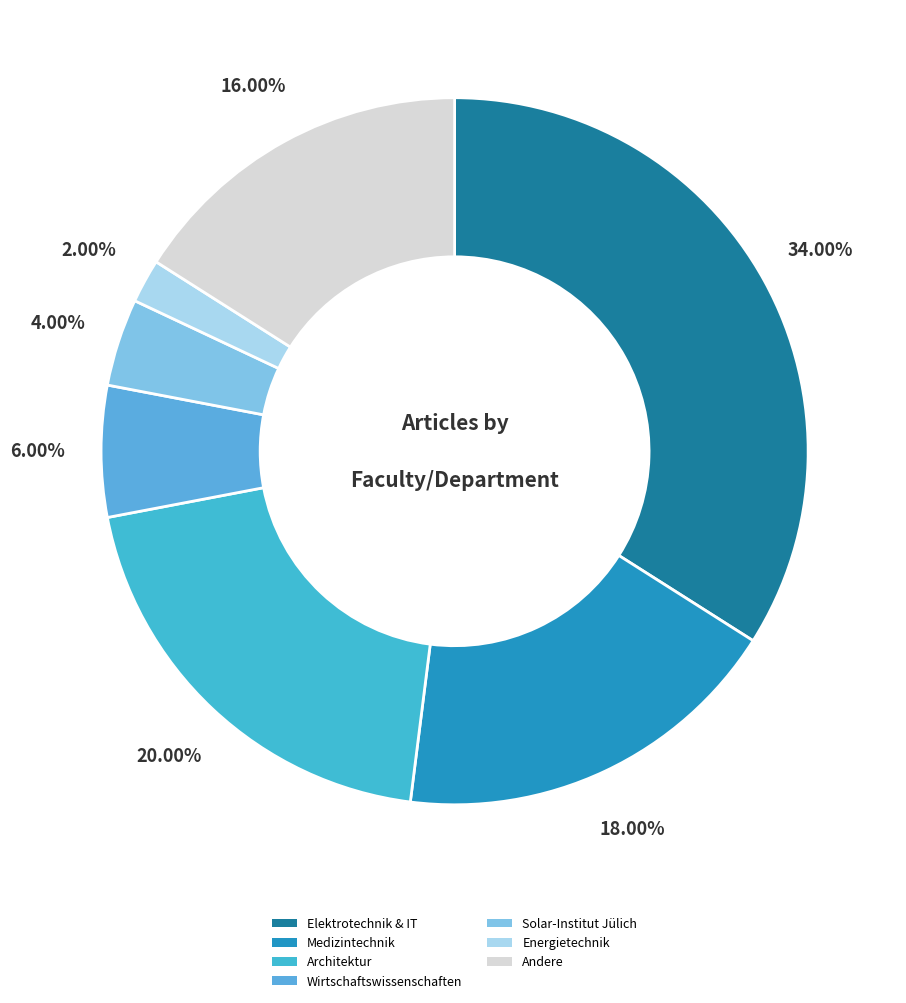

Count the number of slices in the pie.

7